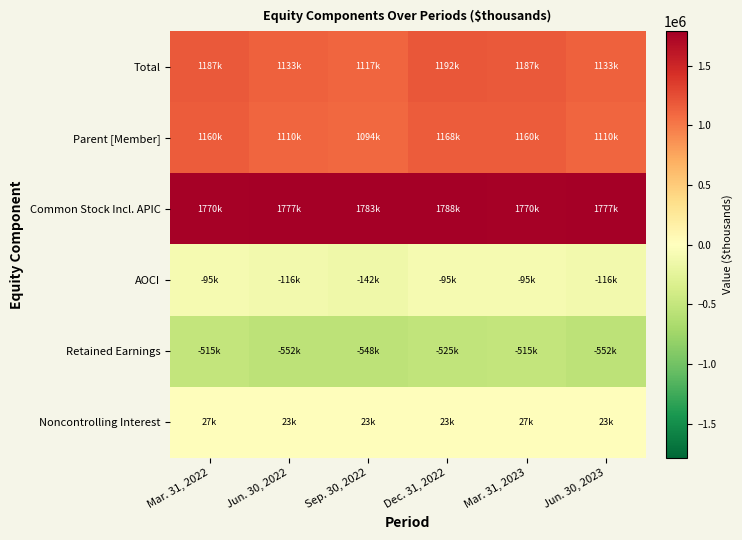

Reading left to right, list all the values displayed in this chart.

Total: Mar. 31, 2022=1186752	Jun. 30, 2022=1133100	Sep. 30, 2022=1117173	Dec. 31, 2022=1191556	Mar. 31, 2023=1186752	Jun. 30, 2023=1133100
Parent [Member]: Mar. 31, 2022=1160080	Jun. 30, 2022=1110110	Sep. 30, 2022=1093828	Dec. 31, 2022=1168473	Mar. 31, 2023=1160080	Jun. 30, 2023=1110110
Common Stock Incl. APIC: Mar. 31, 2022=1770057	Jun. 30, 2022=1777476	Sep. 30, 2022=1783193	Dec. 31, 2022=1788479	Mar. 31, 2023=1770057	Jun. 30, 2023=1777476
AOCI: Mar. 31, 2022=-95283	Jun. 30, 2022=-115705	Sep. 30, 2022=-141821	Dec. 31, 2022=-94674	Mar. 31, 2023=-95283	Jun. 30, 2023=-115705
Retained Earnings: Mar. 31, 2022=-514694	Jun. 30, 2022=-551661	Sep. 30, 2022=-547544	Dec. 31, 2022=-525332	Mar. 31, 2023=-514694	Jun. 30, 2023=-551661
Noncontrolling Interest: Mar. 31, 2022=26672	Jun. 30, 2022=22990	Sep. 30, 2022=23345	Dec. 31, 2022=23083	Mar. 31, 2023=26672	Jun. 30, 2023=22990